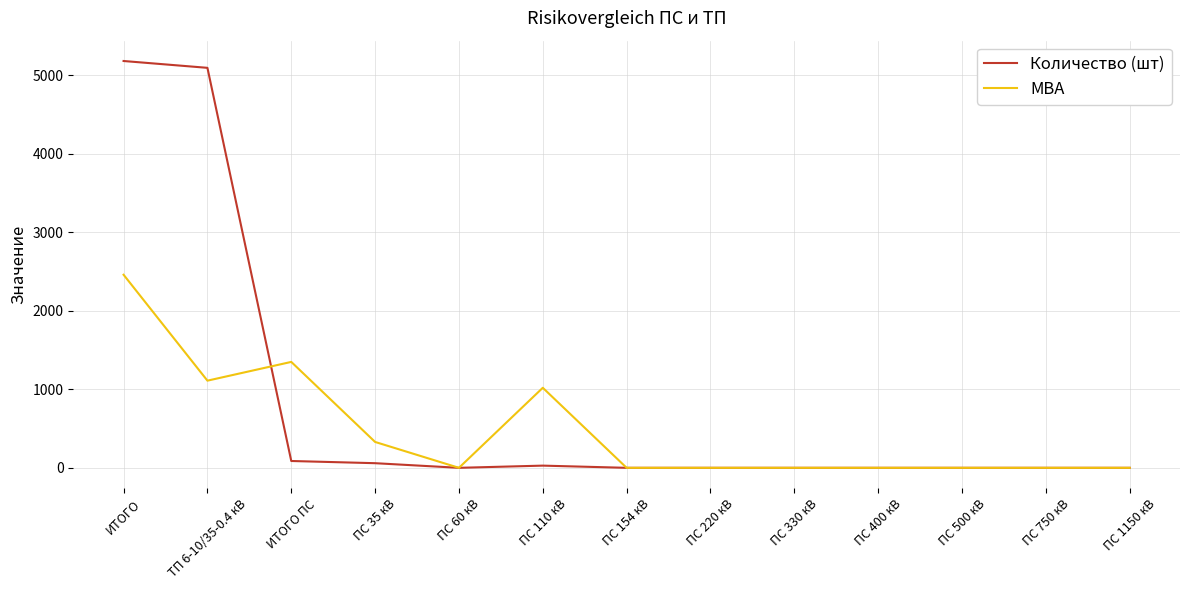

Where is МВА nearest to the value 1229?

ТП 6-10/35-0.4 кВ